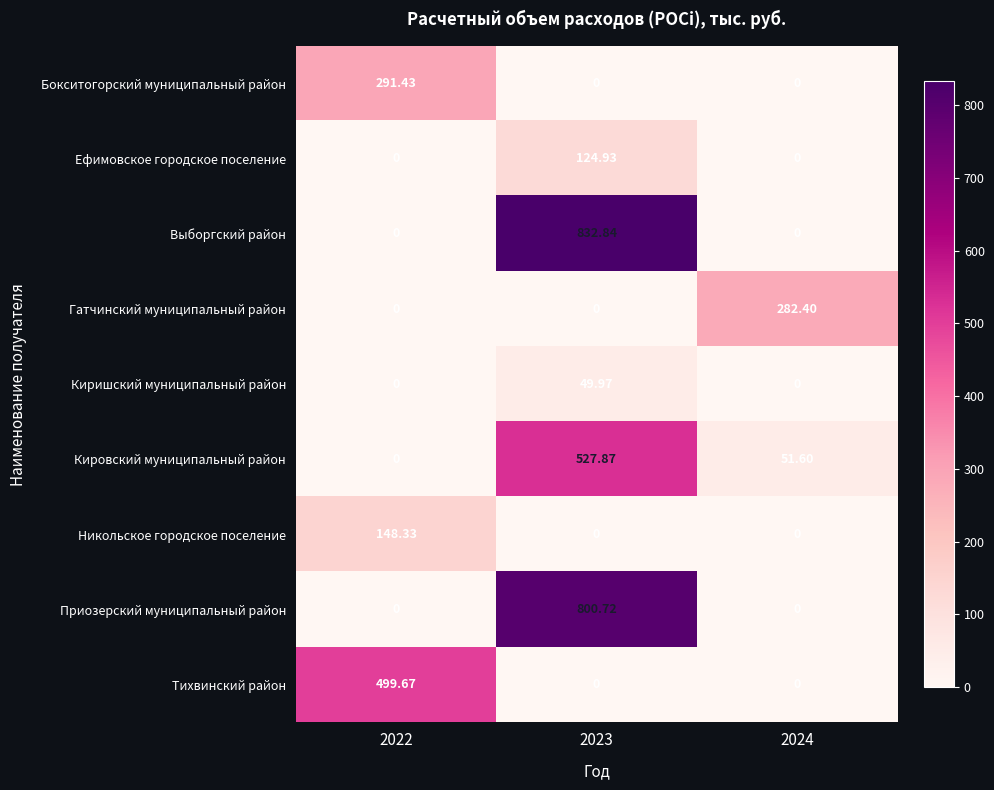

How many distinct data groups are displayed?

9